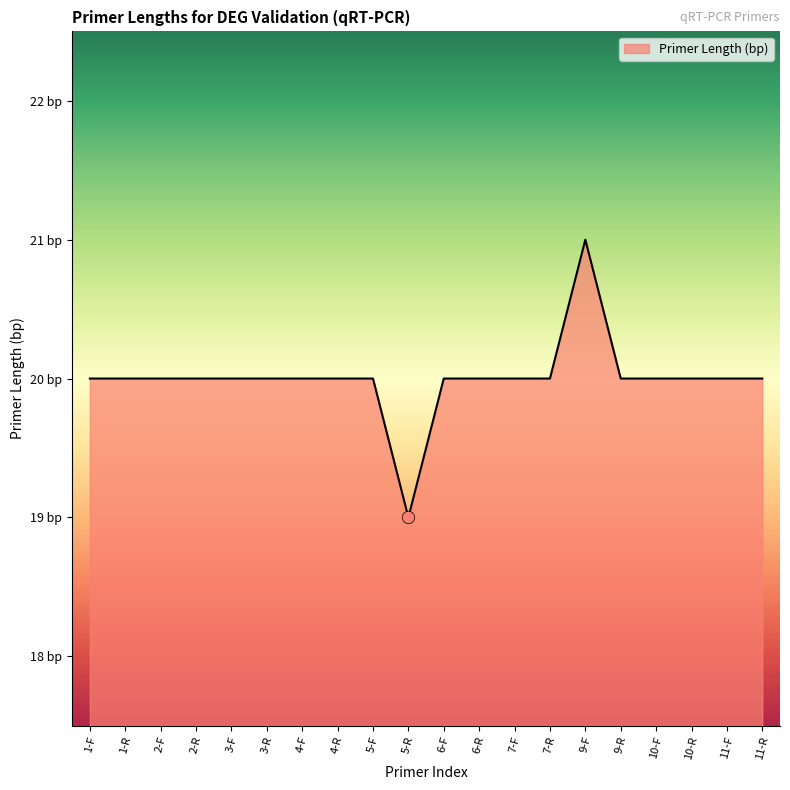

Between 5-R and 10-R, which is larger?

10-R